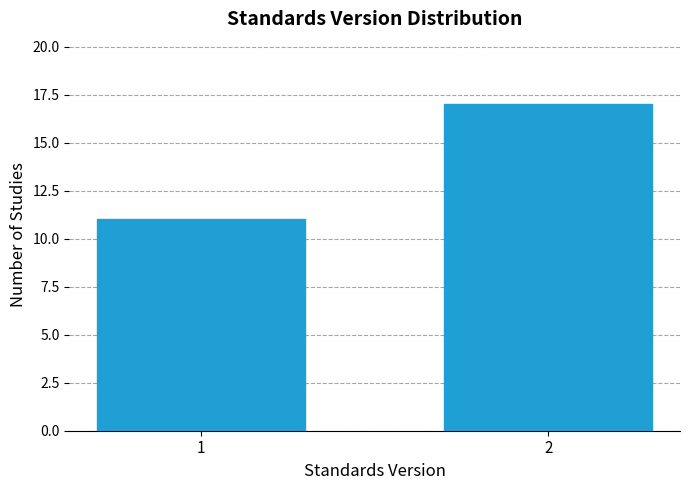

Reading left to right, list all the values displayed in this chart.

11	17